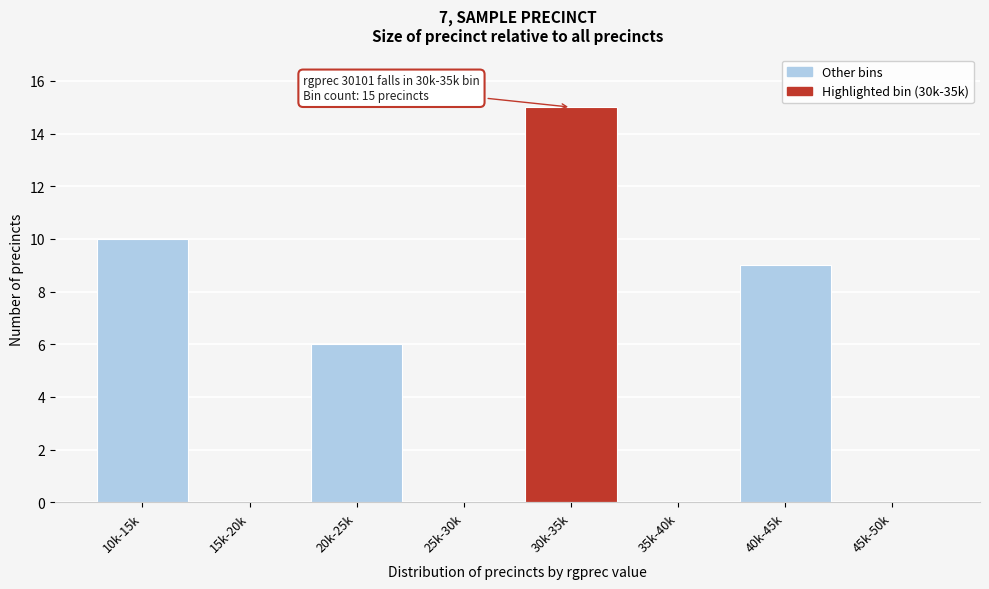

Reading left to right, what are all the values shown in this chart?

10k-15k=10	15k-20k=0	20k-25k=6	25k-30k=0	30k-35k=15	35k-40k=0	40k-45k=9	45k-50k=0